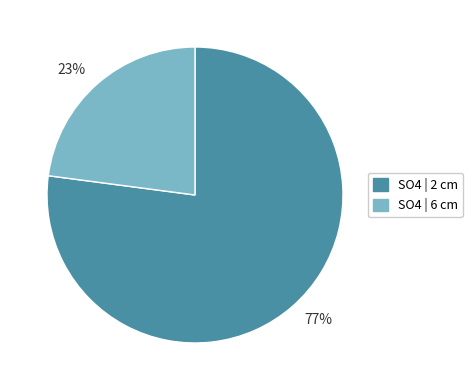

Which has a higher value, 77% or 23%?

77%